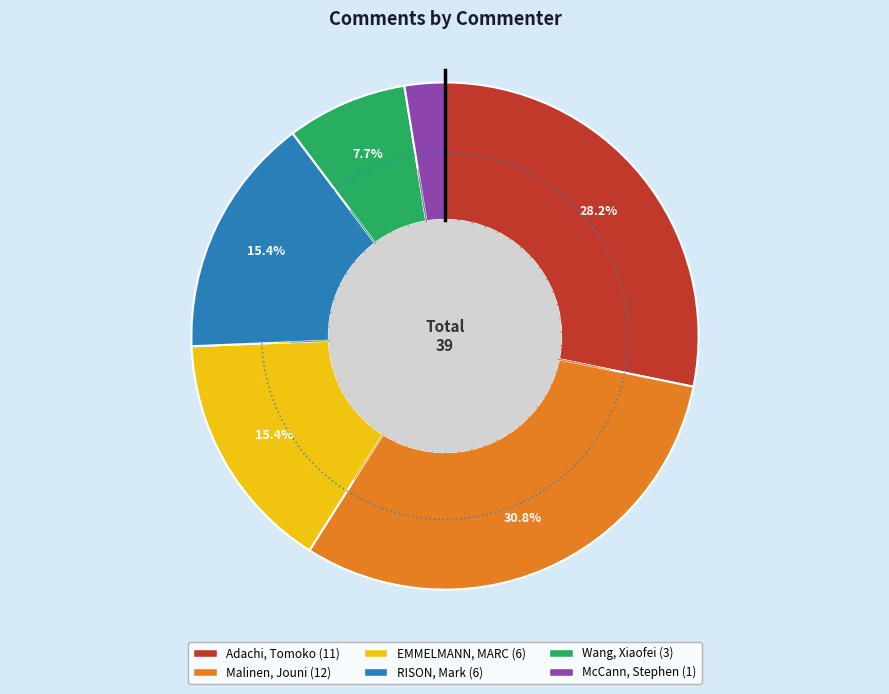

What is the largest slice in the pie chart?

Malinen, Jouni